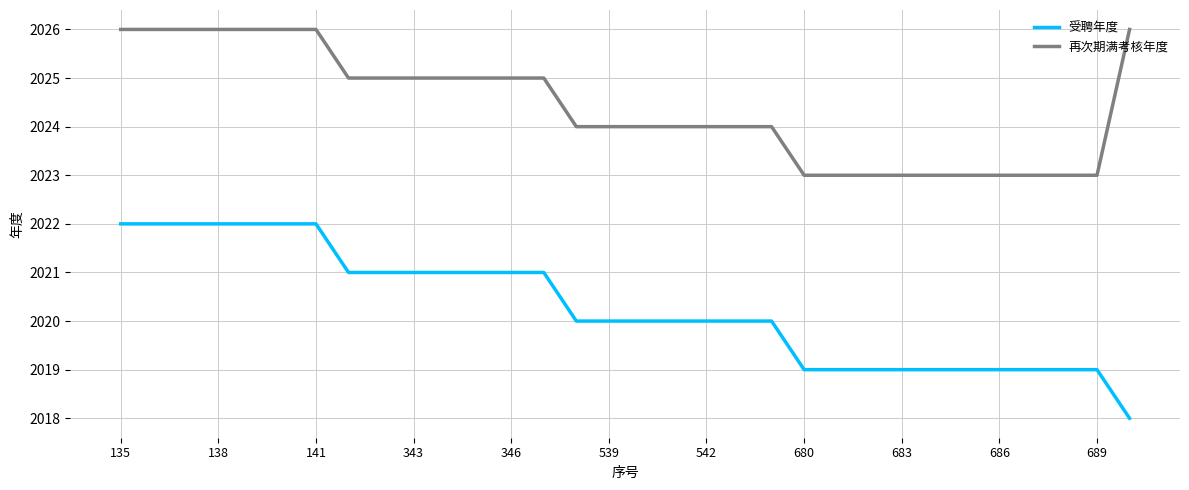

True or false: 再次期满考核年度 and 受聘年度 cross at least once.

False